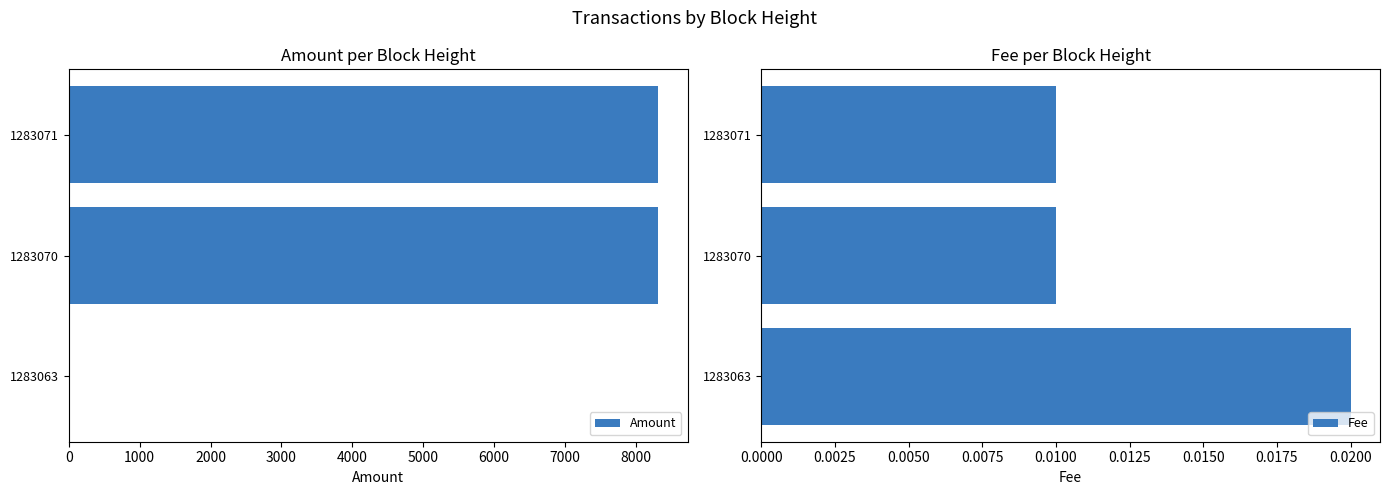

What is the sum of all Amount values?

16623.0